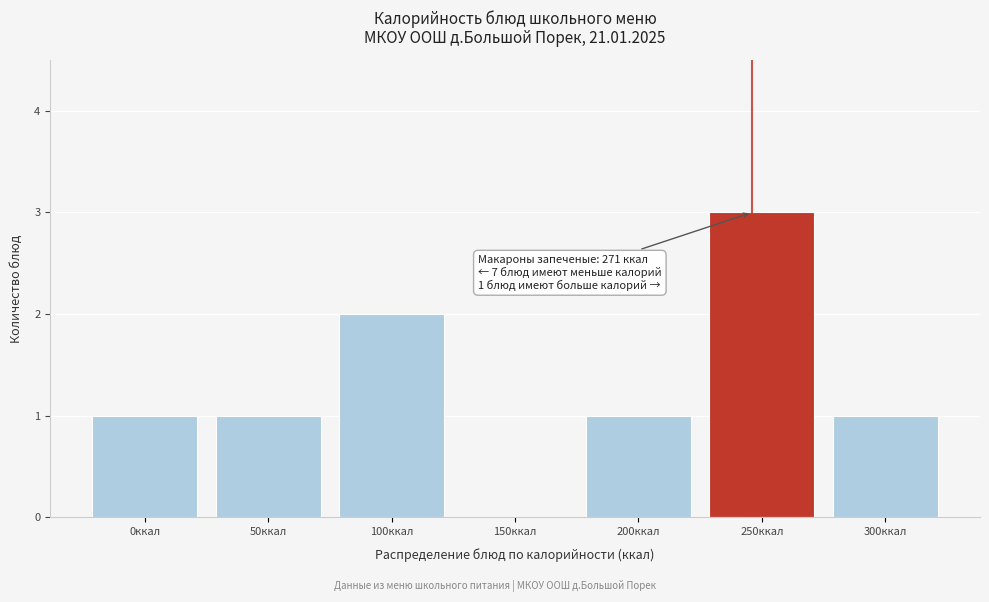

Reading left to right, transcribe all the data shown in this chart.

0ккал=1	50ккал=1	100ккал=2	150ккал=0	200ккал=1	250ккал=3	300ккал=1